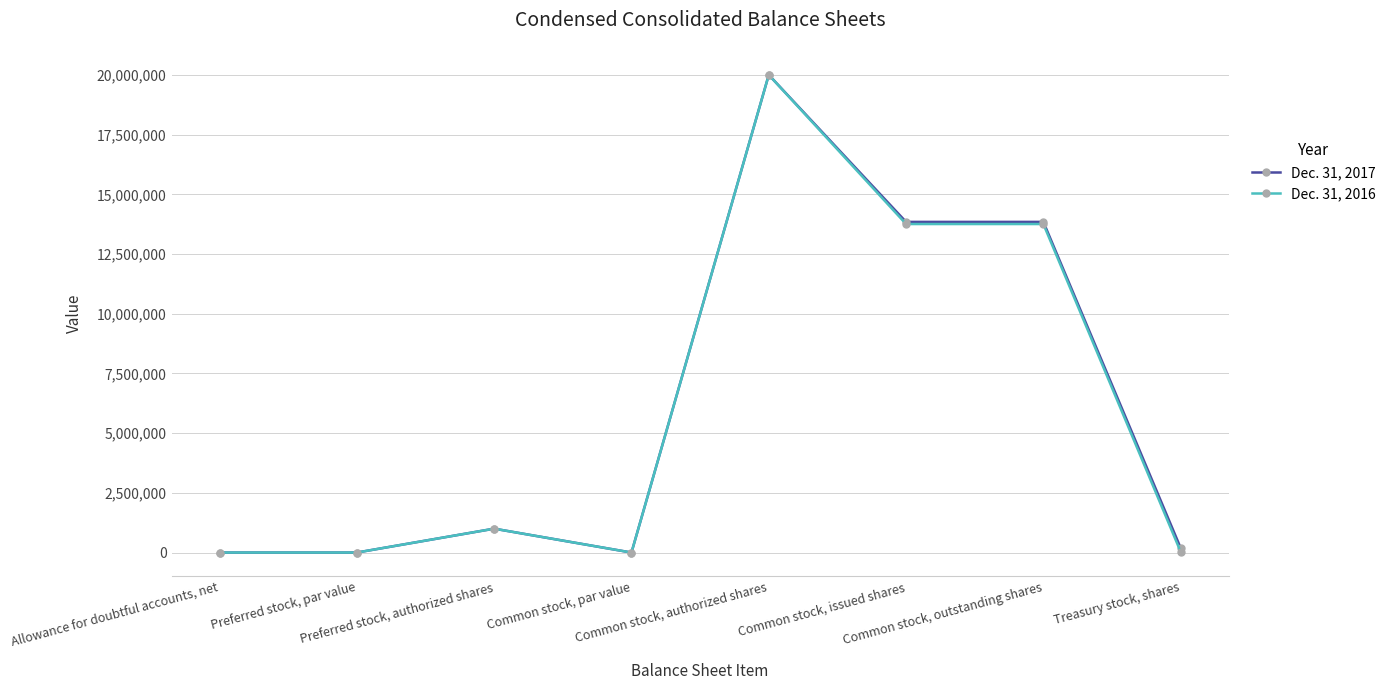

Is it true that Dec. 31, 2017 equals 13844584.0 at Common stock, outstanding shares?

True